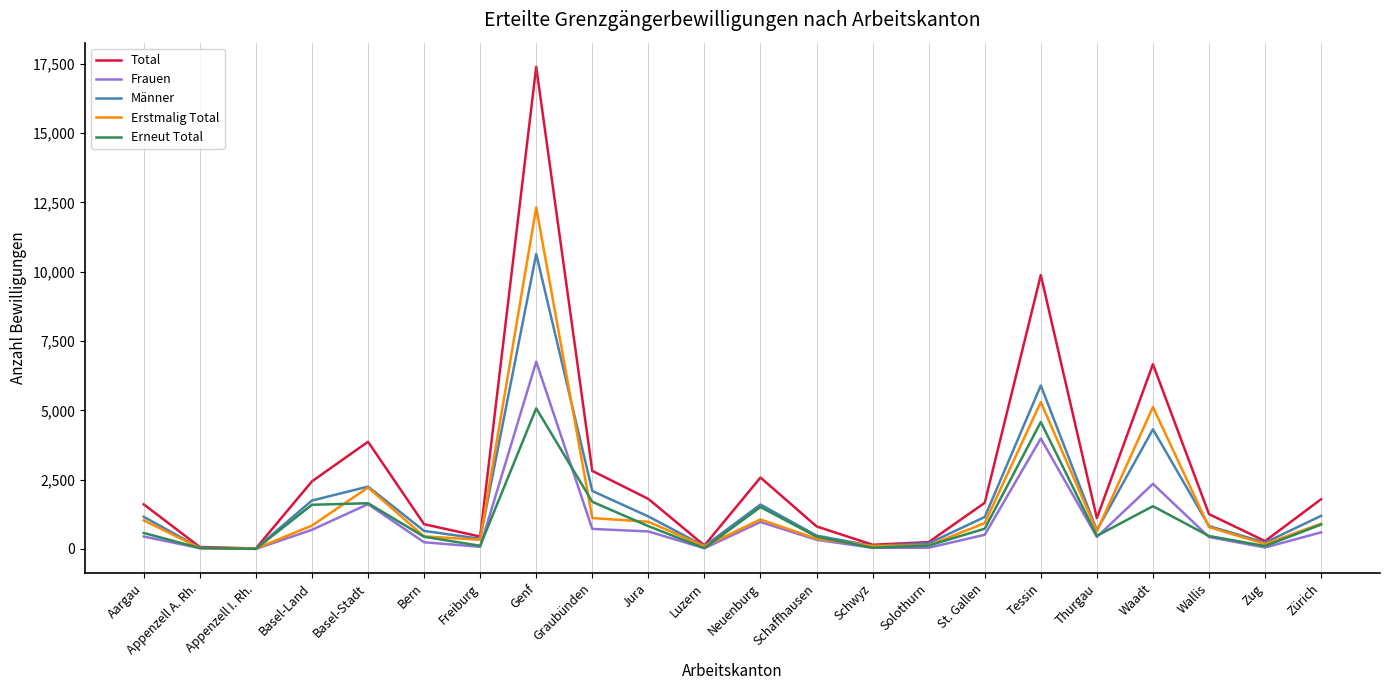

How many interior local valleys does the Erneut Total series have?

6